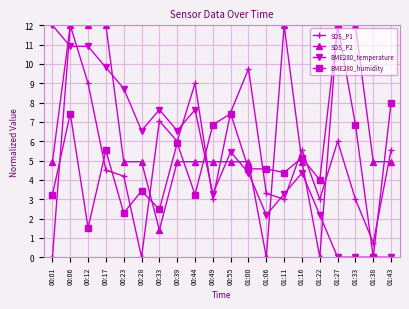

What are all the series names shown in the legend?

SDS_P1, SDS_P2, BME280_temperature, BME280_humidity